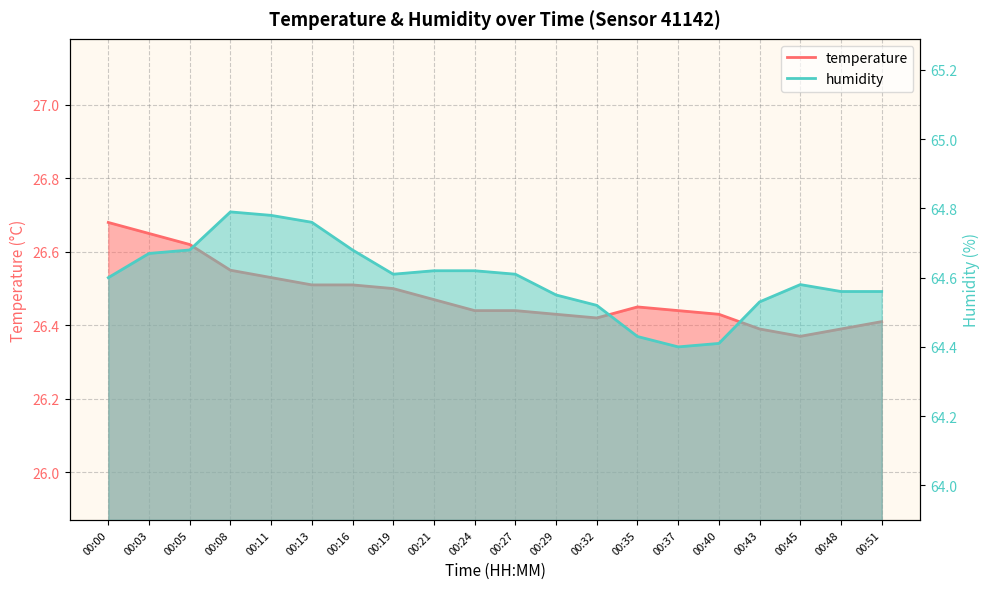

What value does the humidity series have at 00:40?

64.4